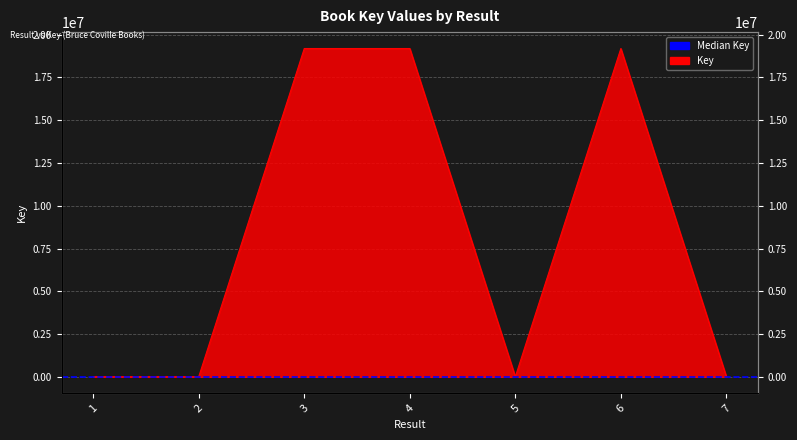

The chart shows a value of 6953 at 1. True or false?

False